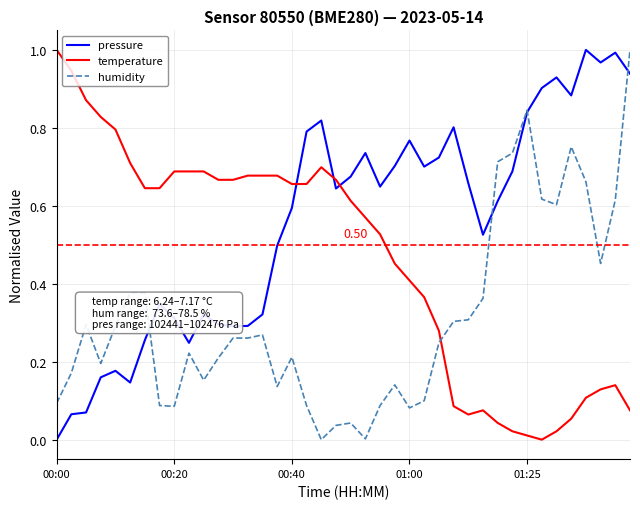

Which series ends up on top after the final intersection of humidity and pressure?

humidity